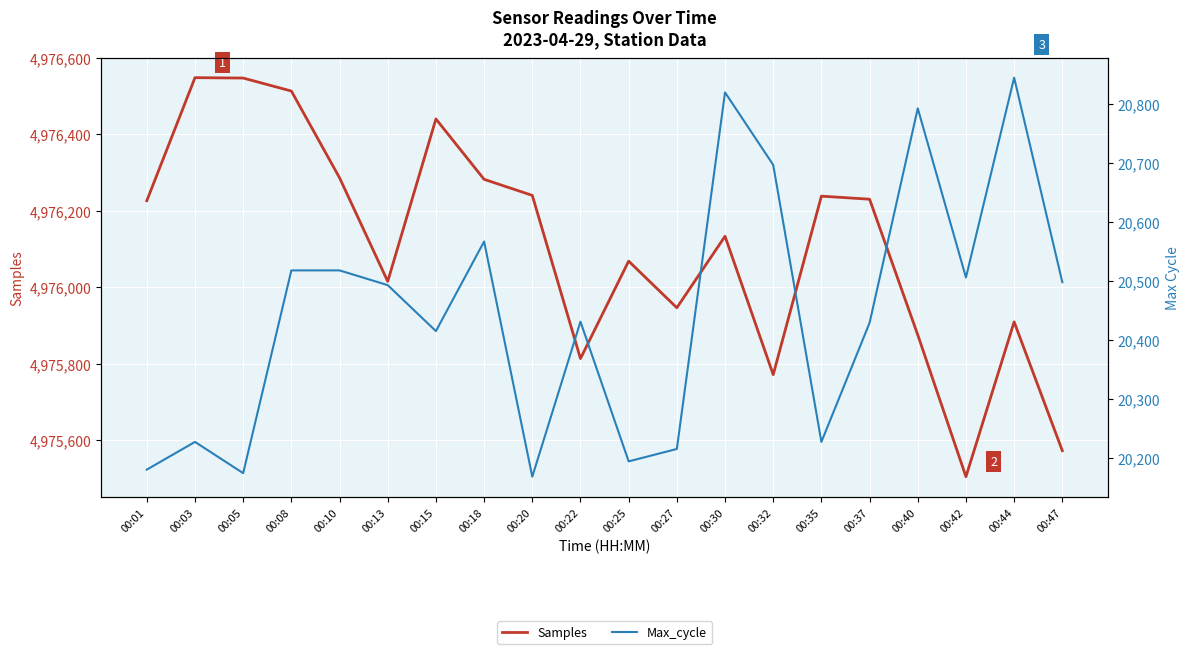

Rank the series at 00:32 from lowest to highest value.

Max_cycle, Samples